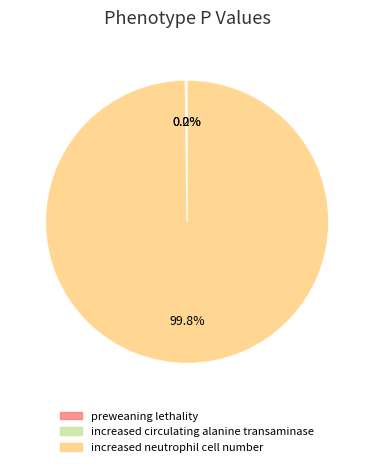

What percentage is NOT represented by increased neutrophil cell number?

0.2%